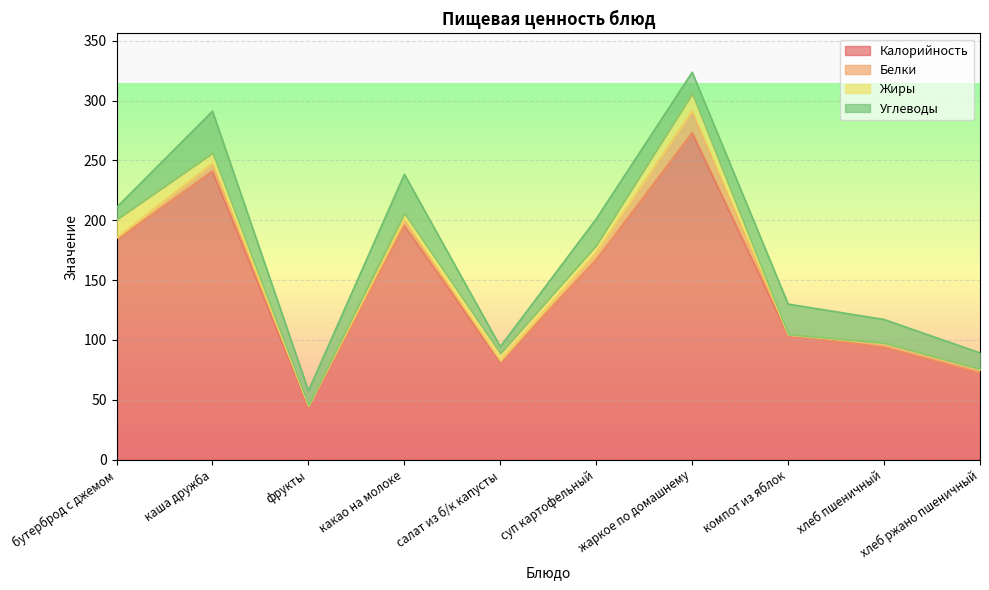

What is the sum of the Белки values at бутерброд с джемом and хлеб пшеничный?

4.7